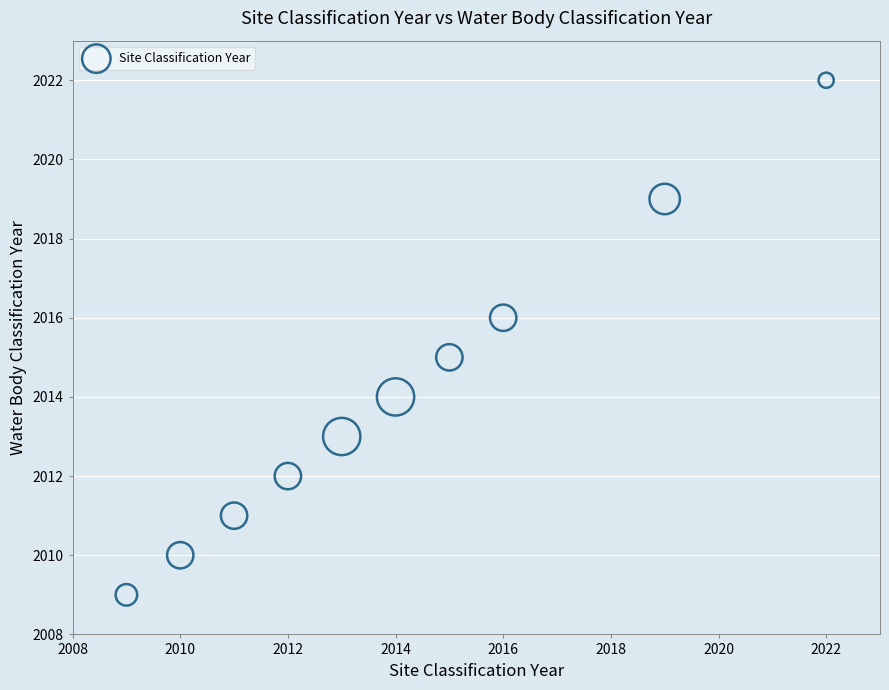

What is the range of Y values (max minus min)?

13